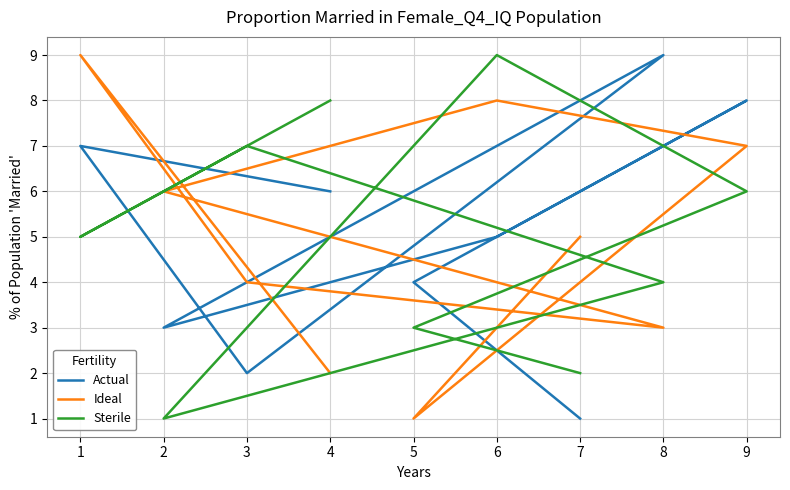

True or false: Actual has more than 2 points higher than both neighbors.

True